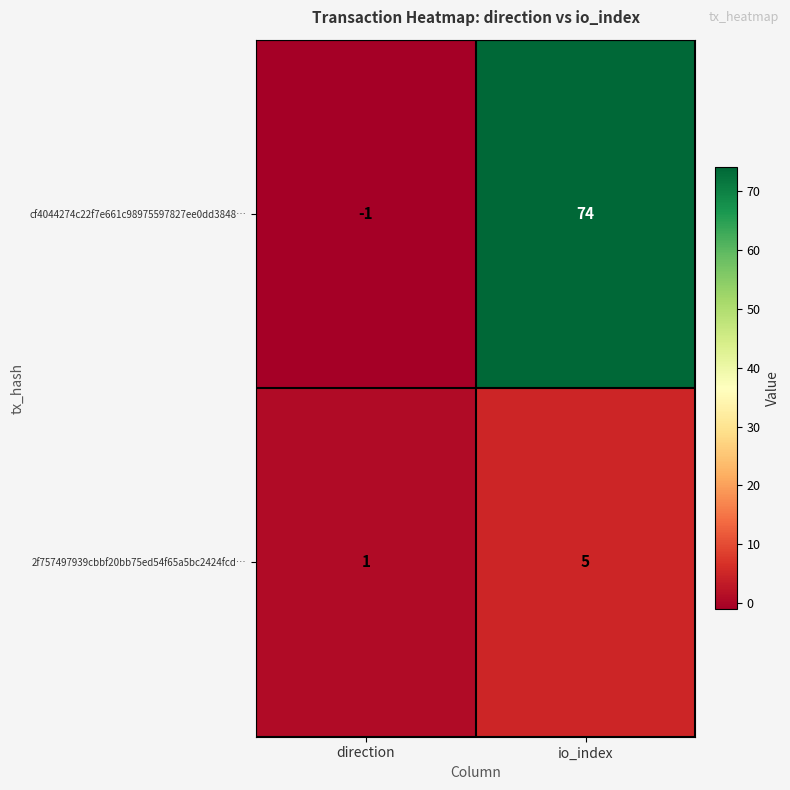

Rank the series by their average value, from lowest to highest.

2f757497939cbbf20bb75ed54f65a5bc2424fcd…, cf4044274c22f7e661c98975597827ee0dd3848…